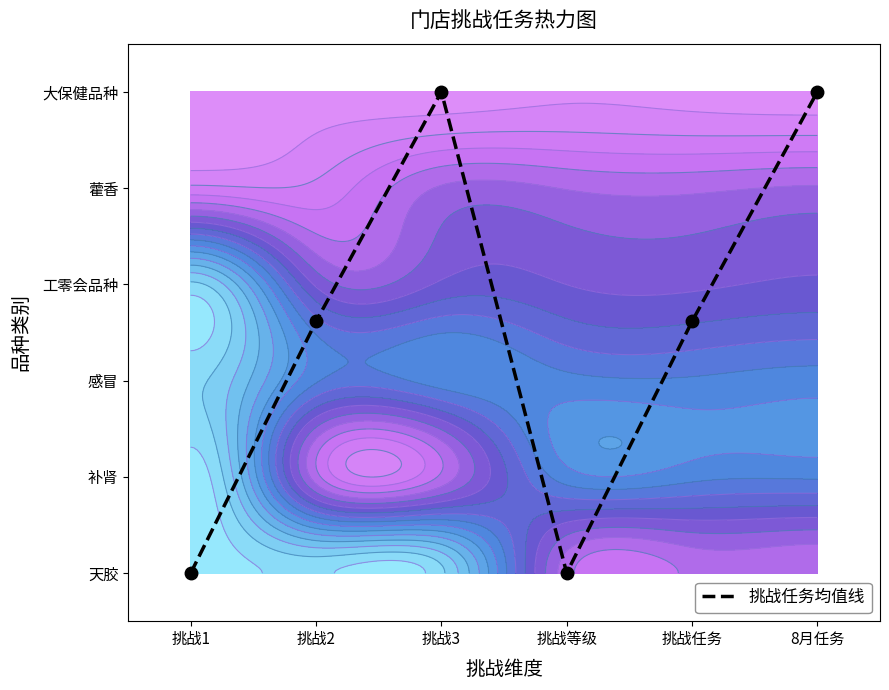

What is the change in value from 挑战3 to 挑战任务?

-2.4